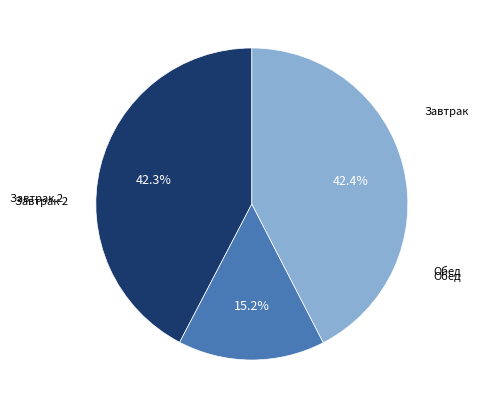

How many segments does this pie chart have?

3